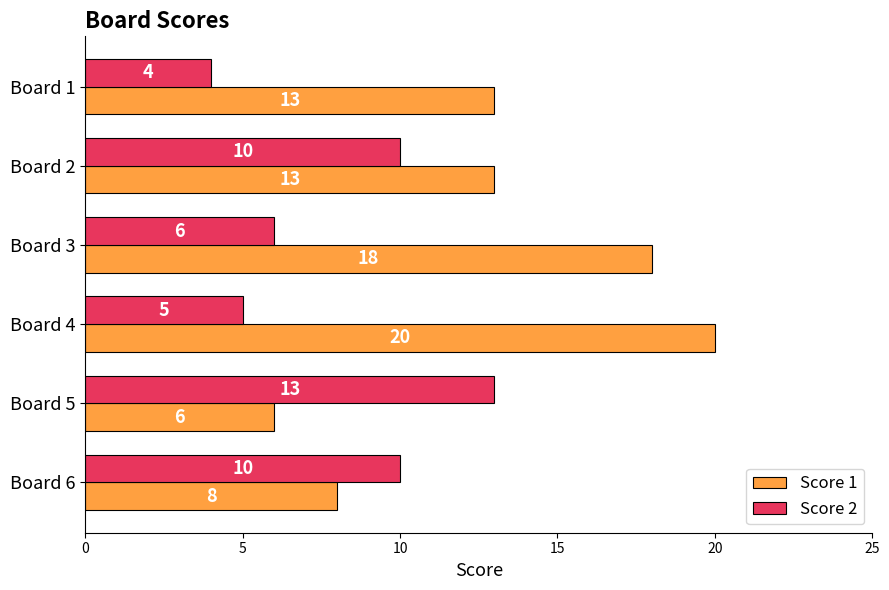

Which series changed the most between Board 2 and Board 6?

Score 1